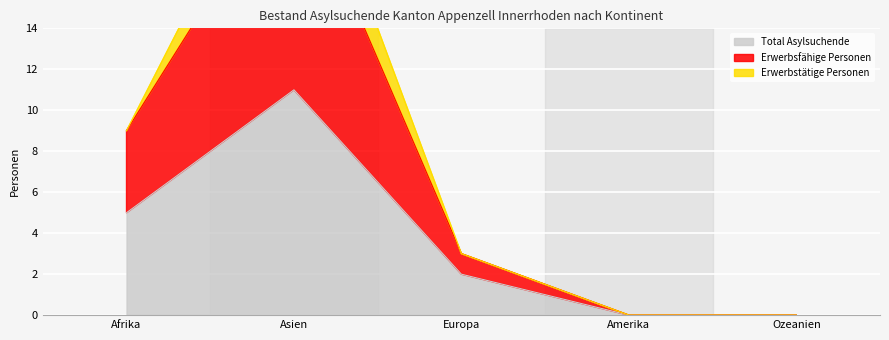

Does the chart display data point markers on the line(s)?

No